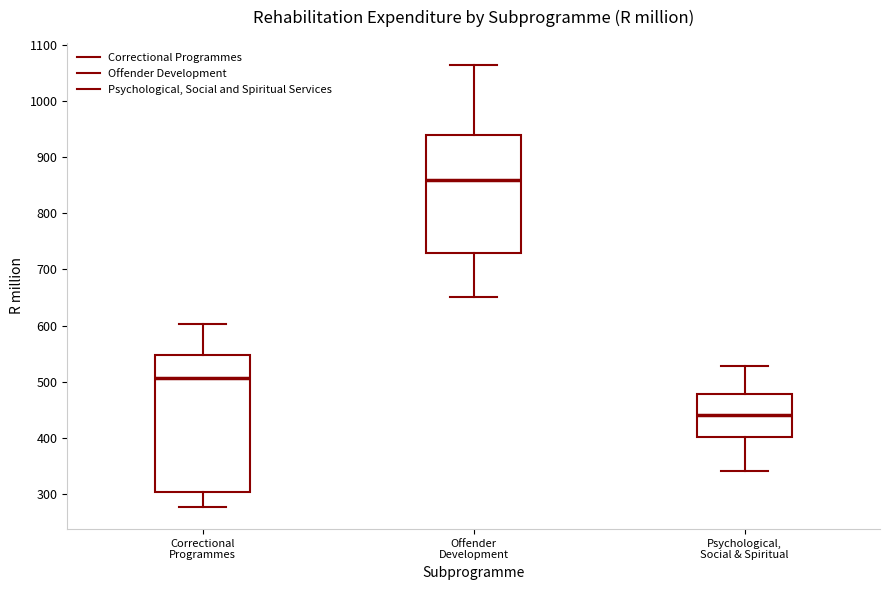

Which box has the highest median line?

Offender Development